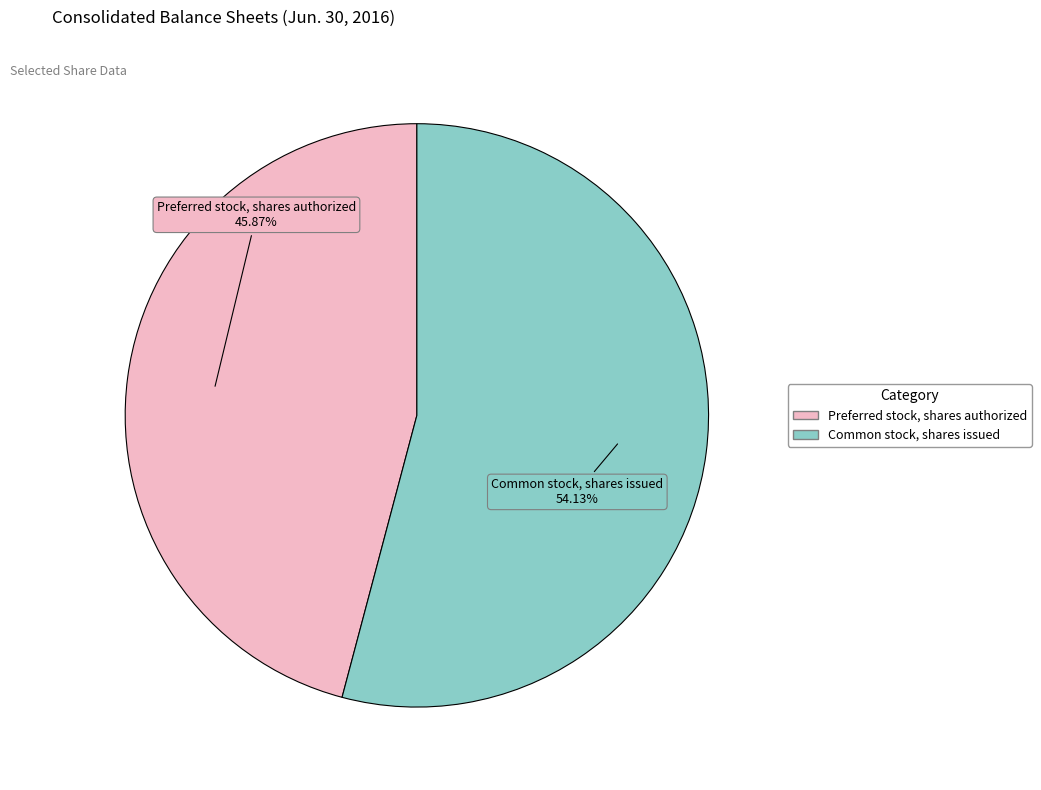

What is the largest slice in the pie chart?

Common stock, shares issued